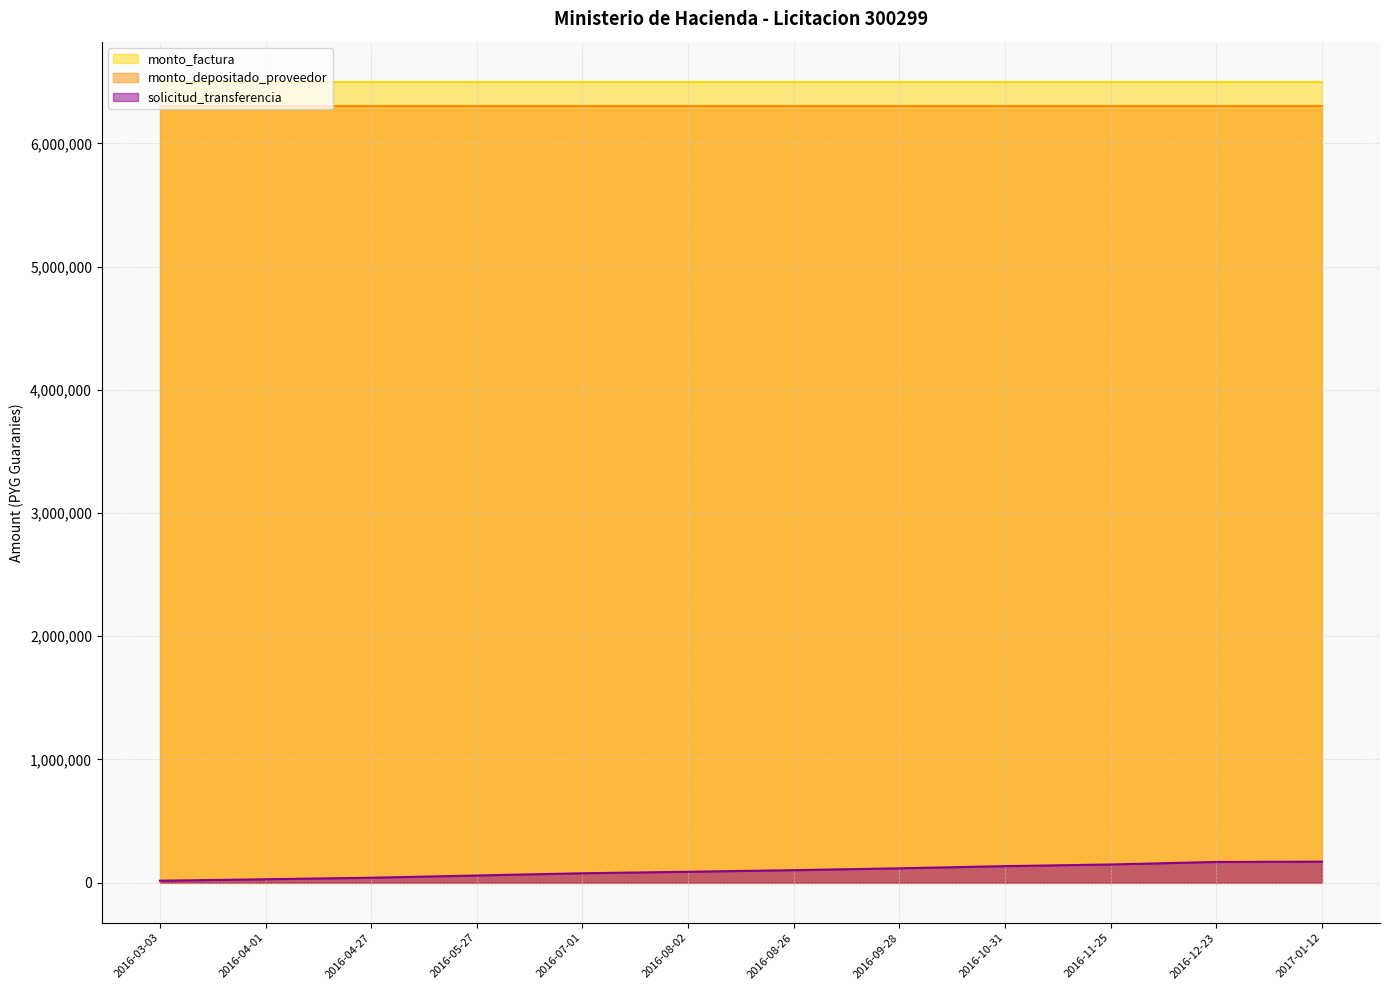

True or false: monto_factura and monto_depositado_proveedor intersect in this chart.

False